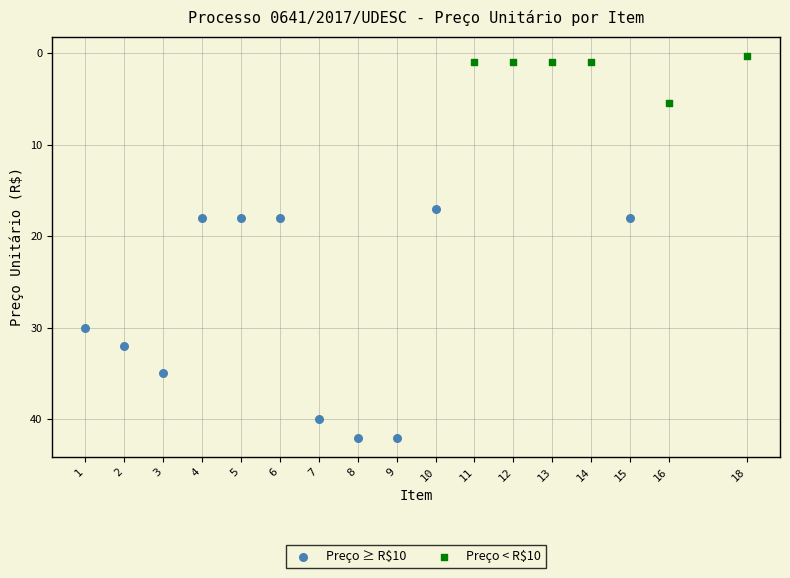

Which series reaches the maximum Y coordinate?

Preço ≥ R$10